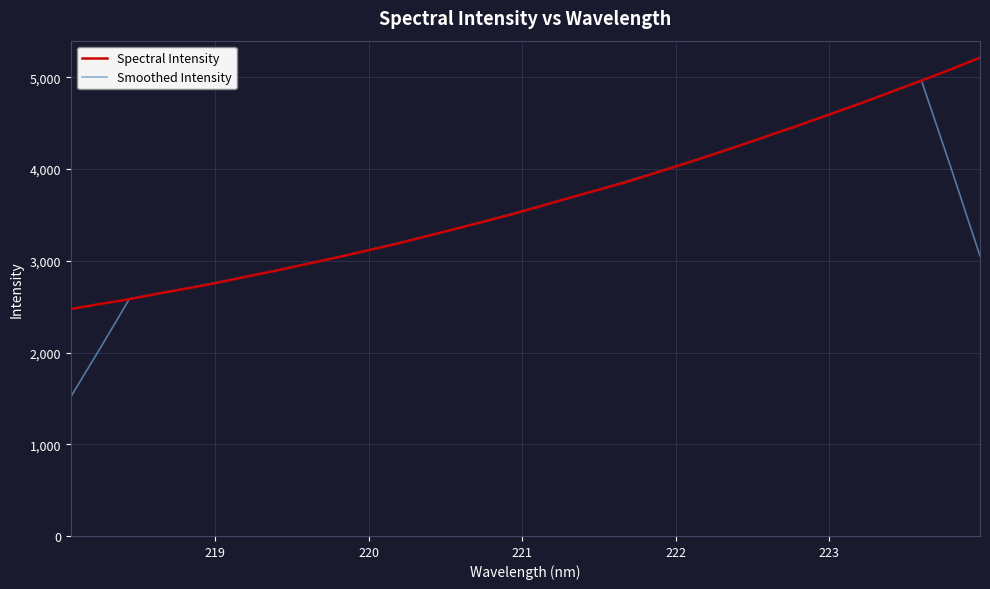

Which series has the largest range (max minus min)?

Smoothed Intensity